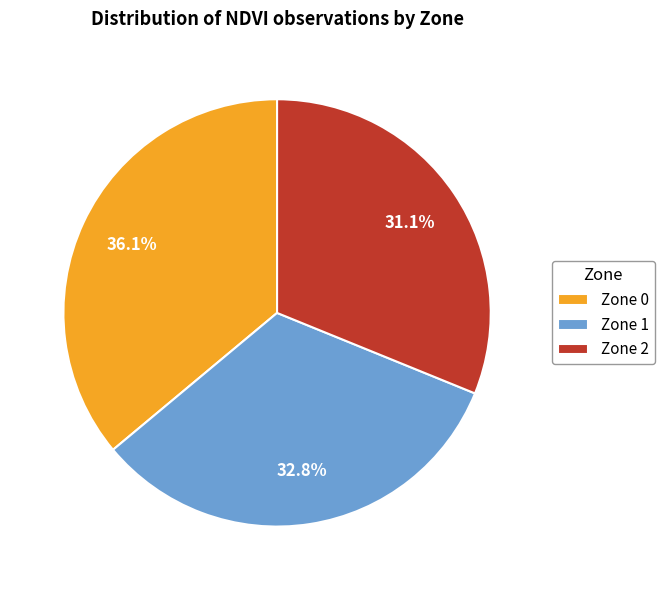

Which slice is the largest?

Zone 0